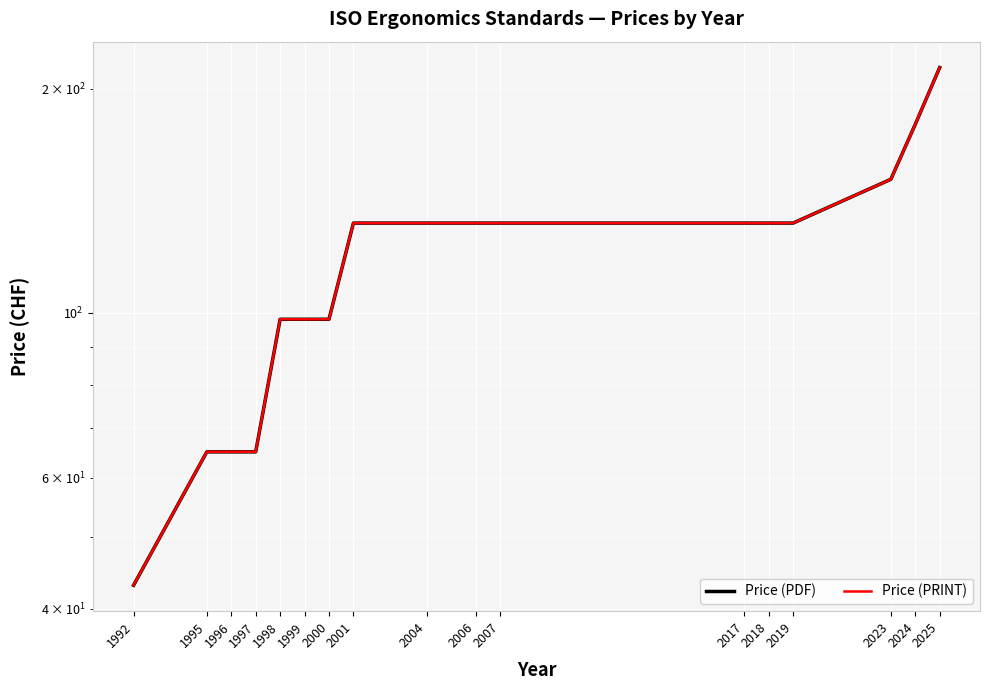

How many Price (PRINT) values are between 98 and 132?

10